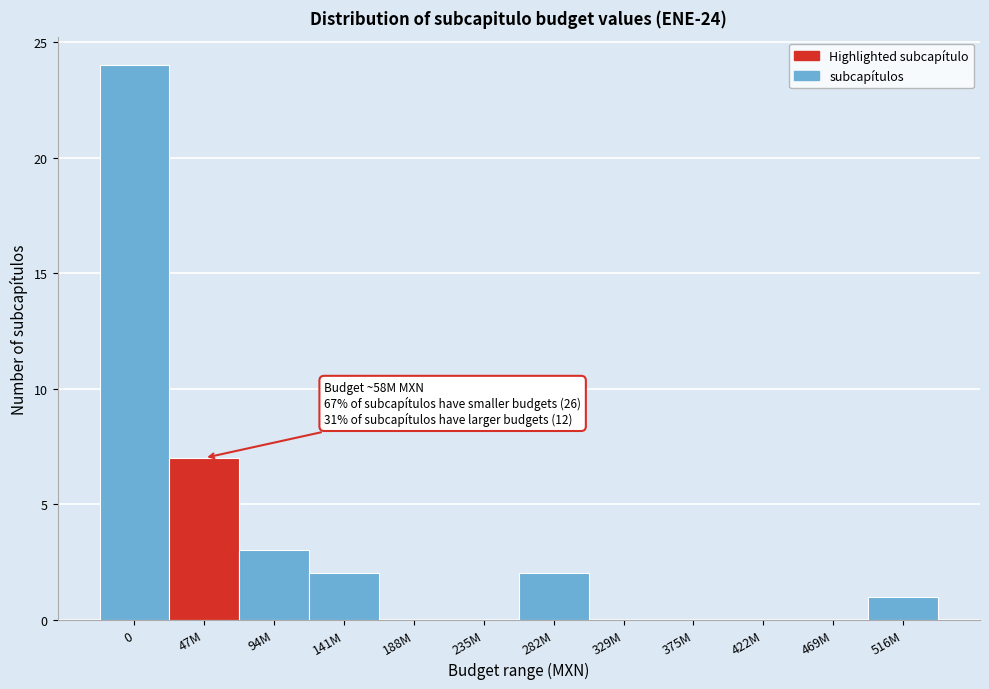

Reading right to left, list all the values displayed in this chart.

516M=1	469M=0	422M=0	375M=0	329M=0	282M=2	235M=0	188M=0	141M=2	94M=3	47M=7	0=24